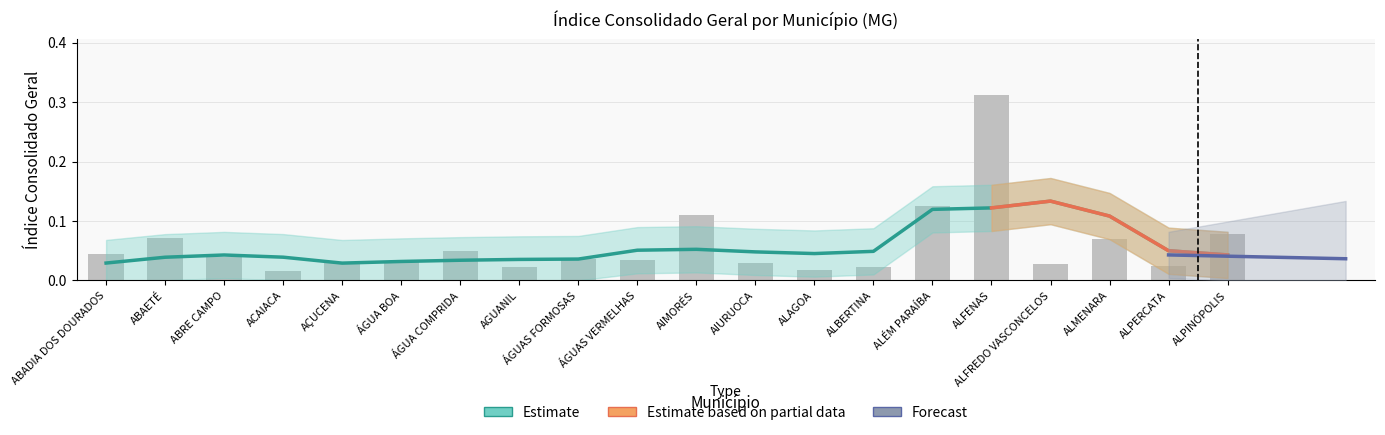

Which has a higher value, AÇUCENA or ALFENAS?

ALFENAS